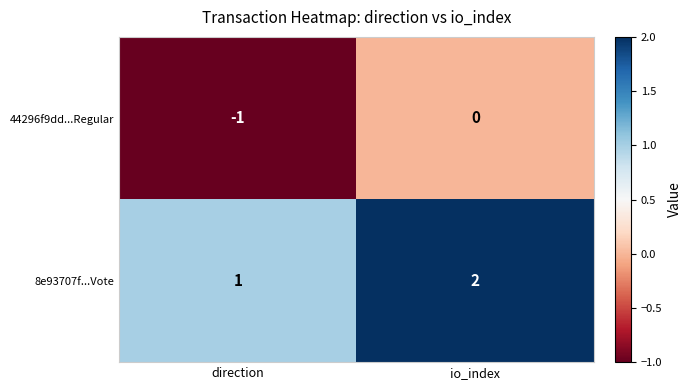

What is the smallest value displayed?

-1